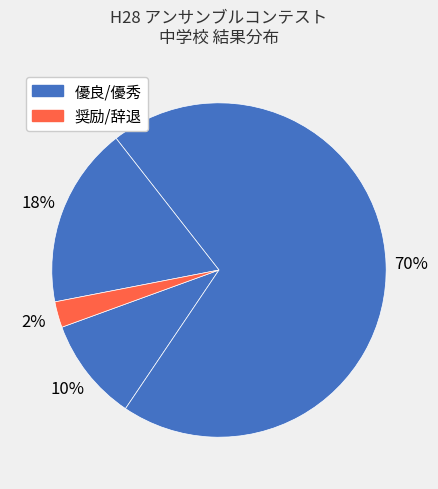

How many segments does this pie chart have?

4